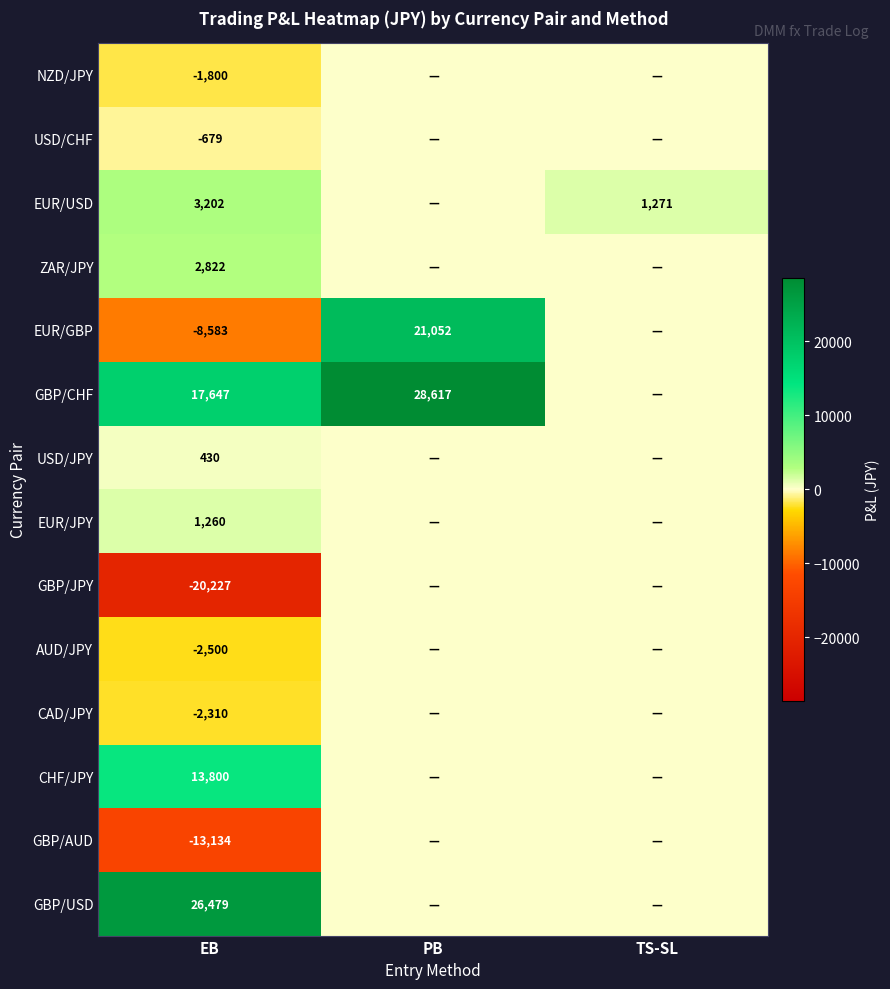

The CHF/JPY series shows 20949 at EB. True or false?

False